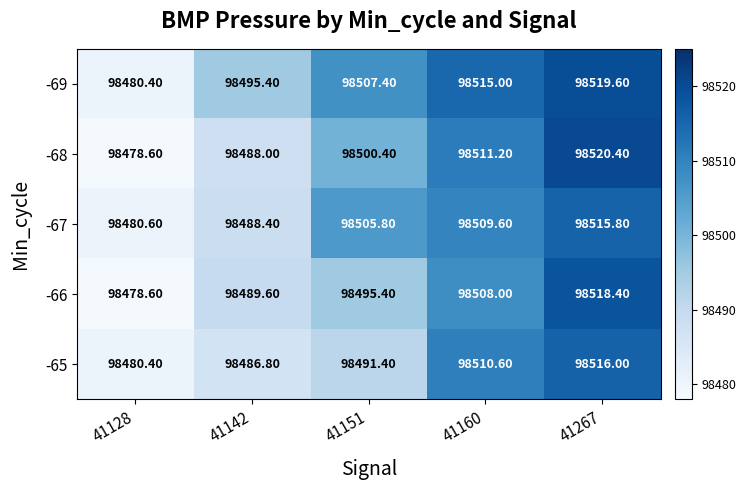

What is the sum of all -68 values?

492498.6